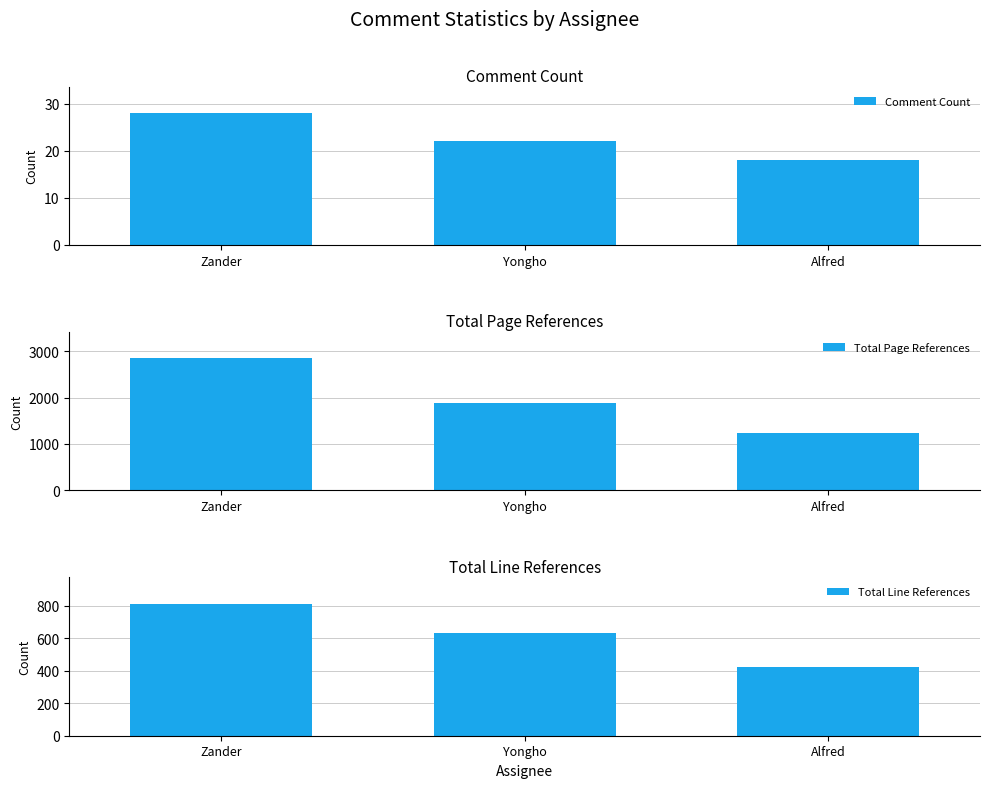

At Alfred, list the series in order from smallest to largest.

Comment Count, Total Line References, Total Page References